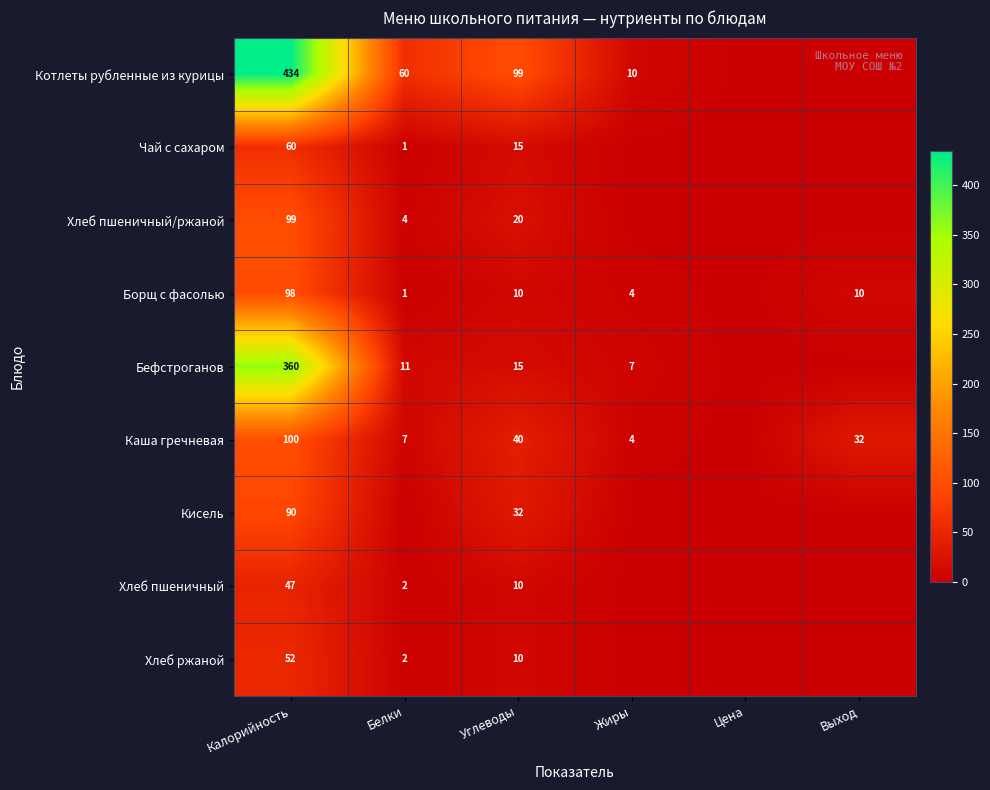

The value of Хлеб пшеничный at Белки is 2. True or false?

True